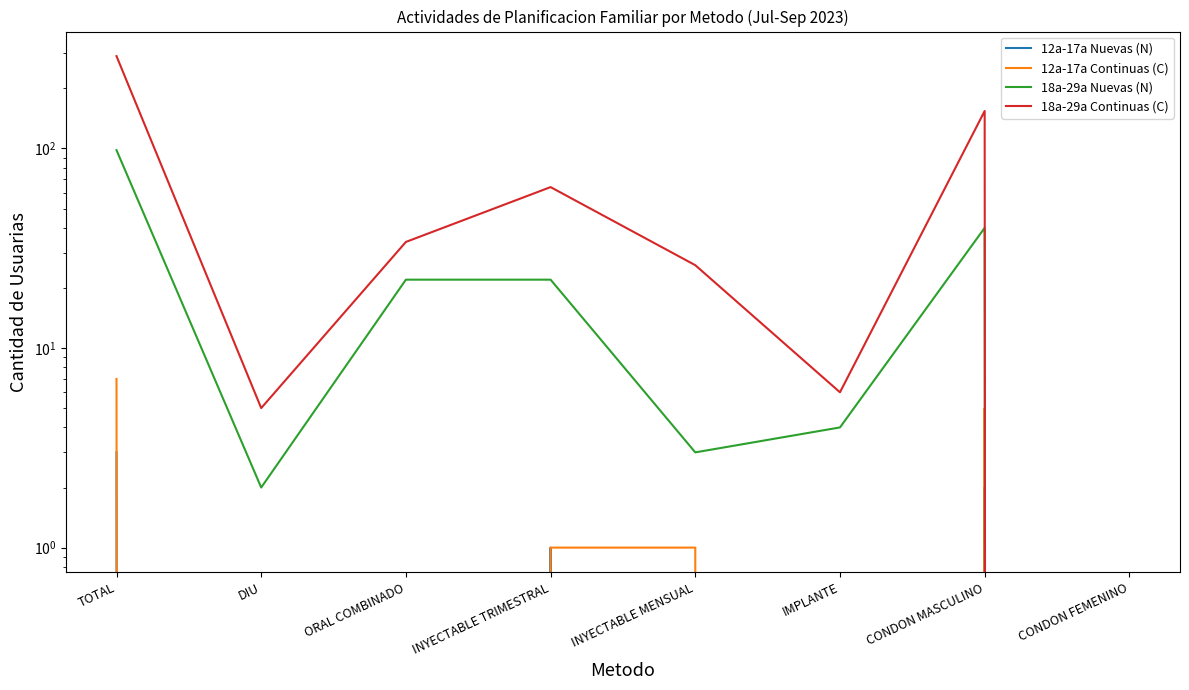

At how many categories does at least one series exceed 283?

1